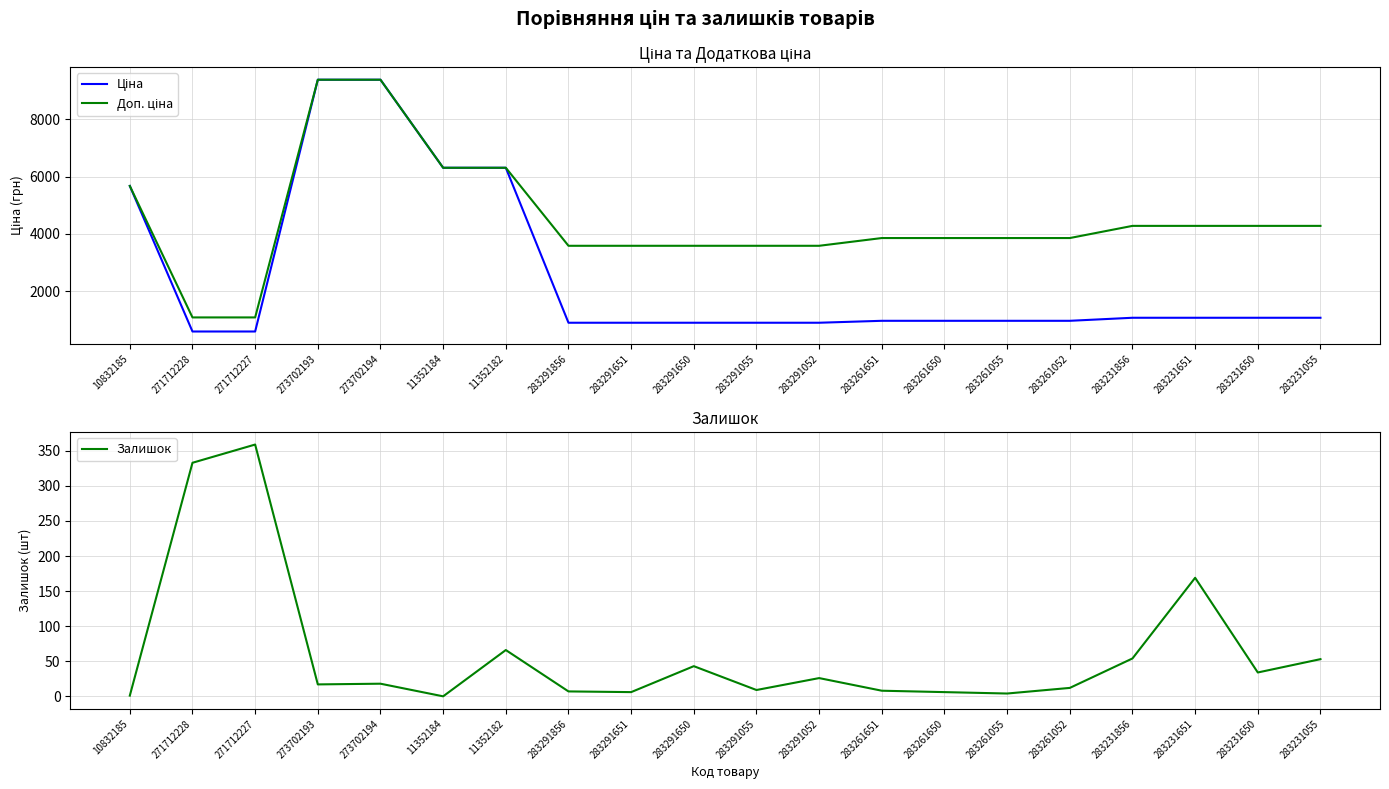

Does the chart have visible grid lines?

Yes